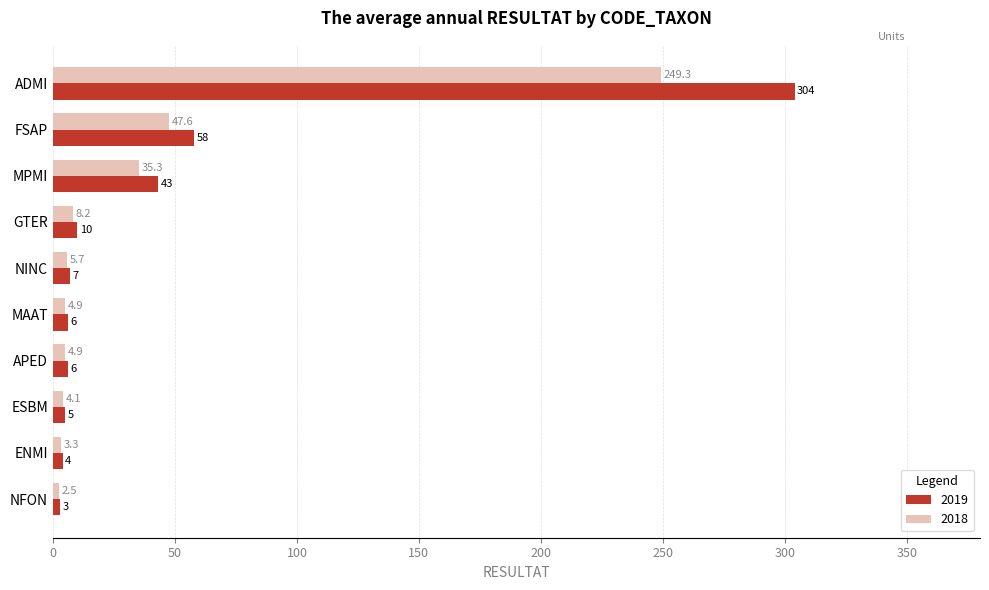

The value of 2019 at GTER is 10.0. True or false?

True